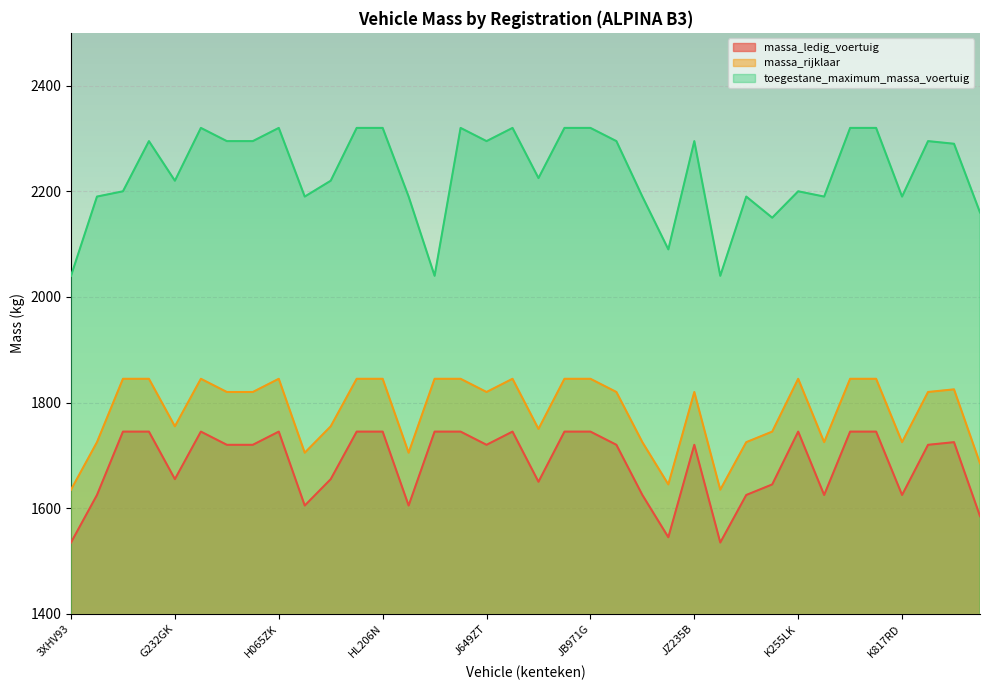

In toegestane_maximum_massa_voertuig, how many points are higher than both neighbors (excluding endpoints)?

9